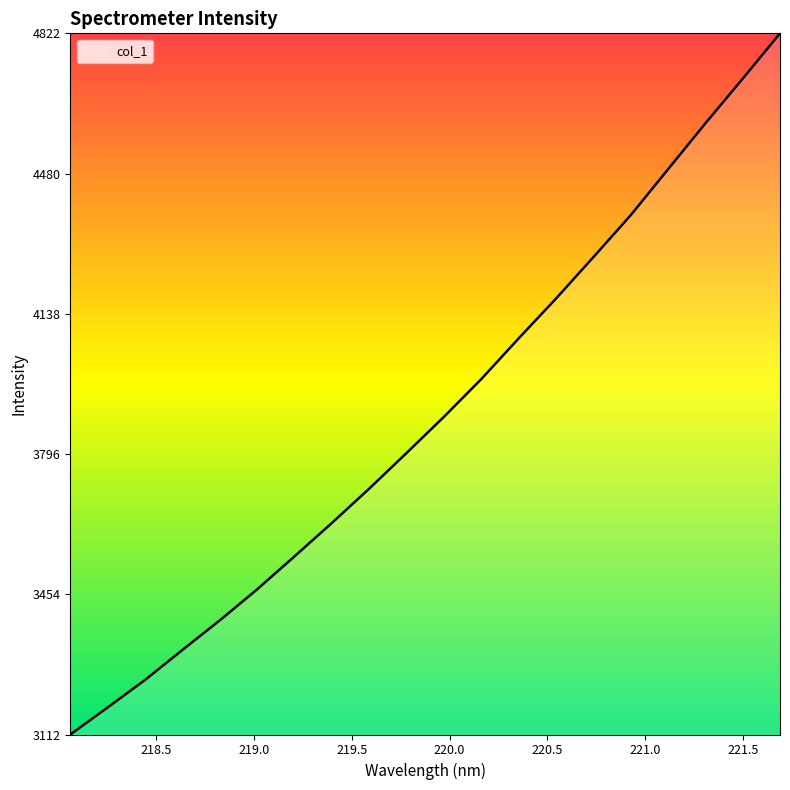

What is the difference between the maximum and minimum values?

1710.0